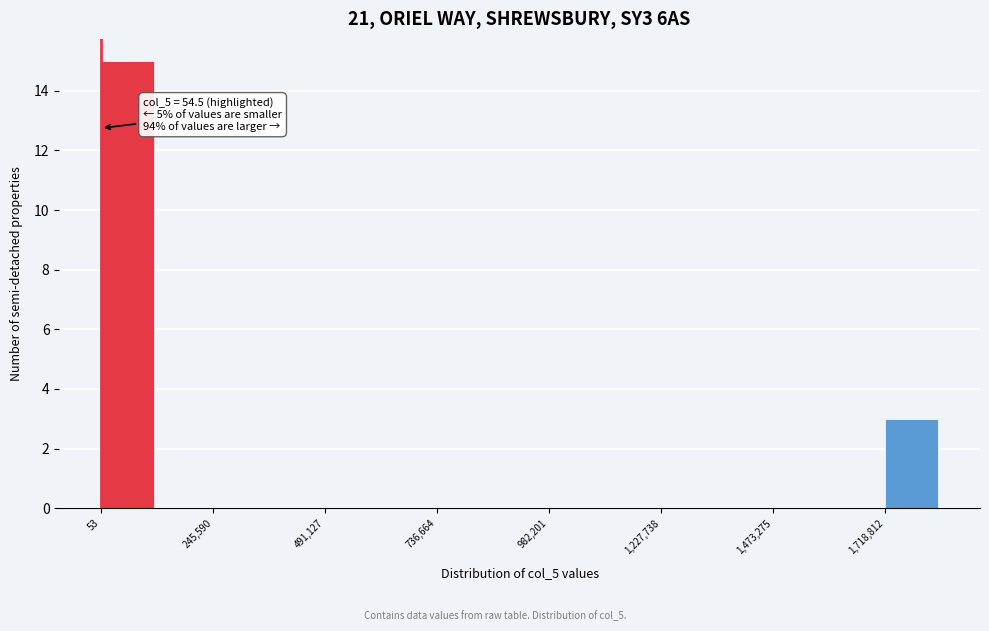

Around what value on the x-axis is the tallest bar? Give the approximate position of its centre, as read against the axis.

50000